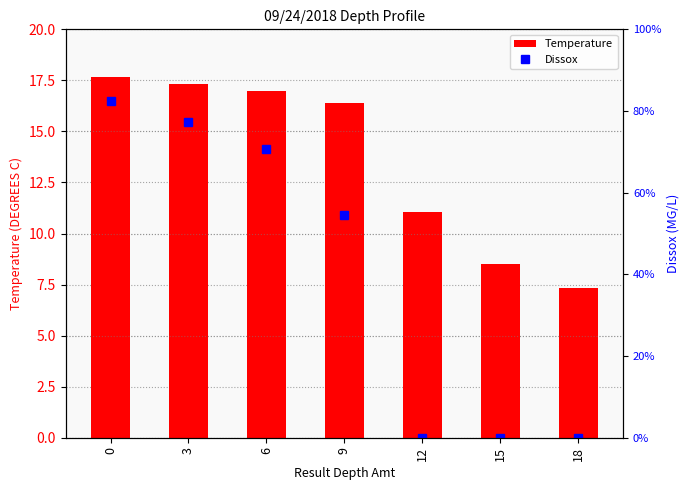

Which series has the largest range (max minus min)?

Temperature